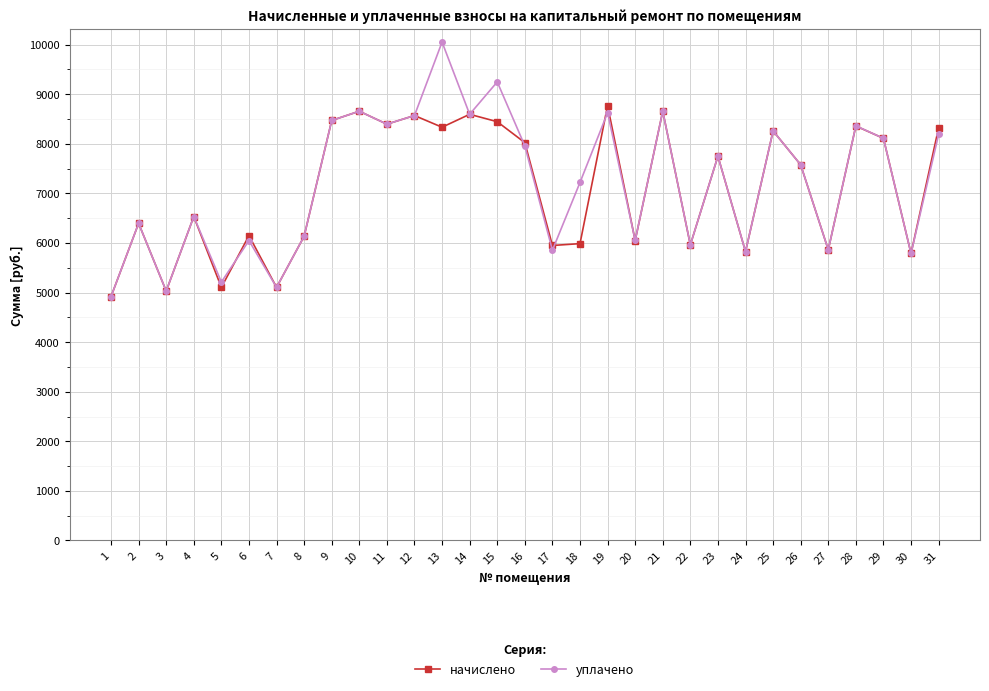

Rank the series by their maximum value, from highest to lowest.

уплачено, начислено